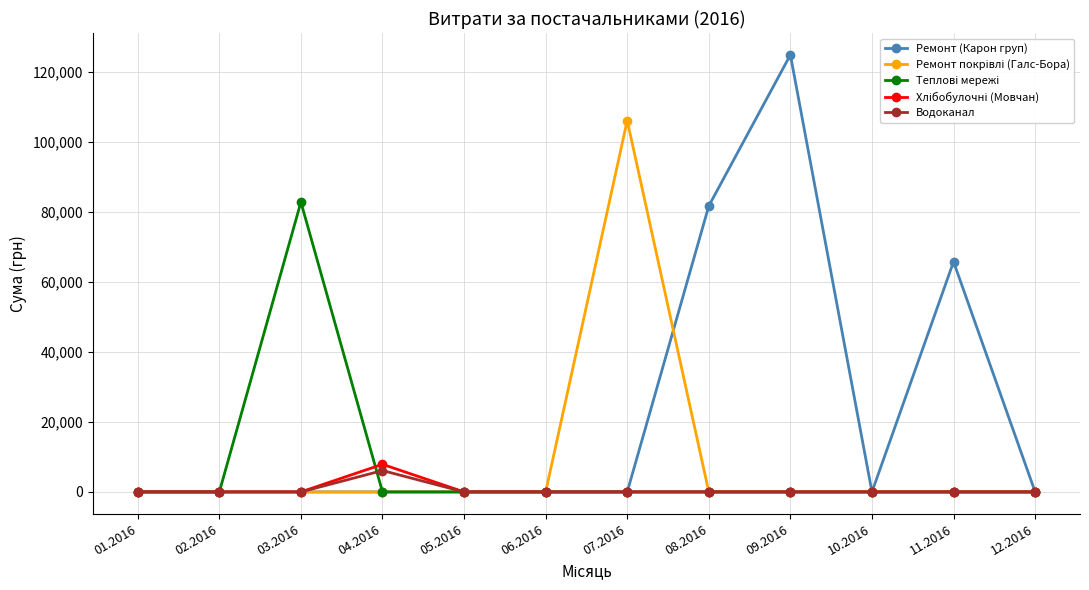

What is the highest value of the Водоканал series?

6109.0